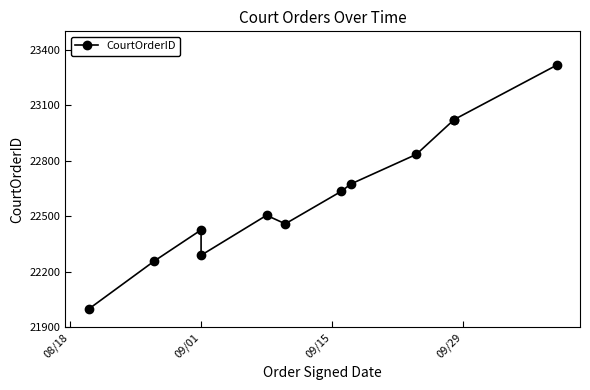

What is the smallest value displayed?

22000